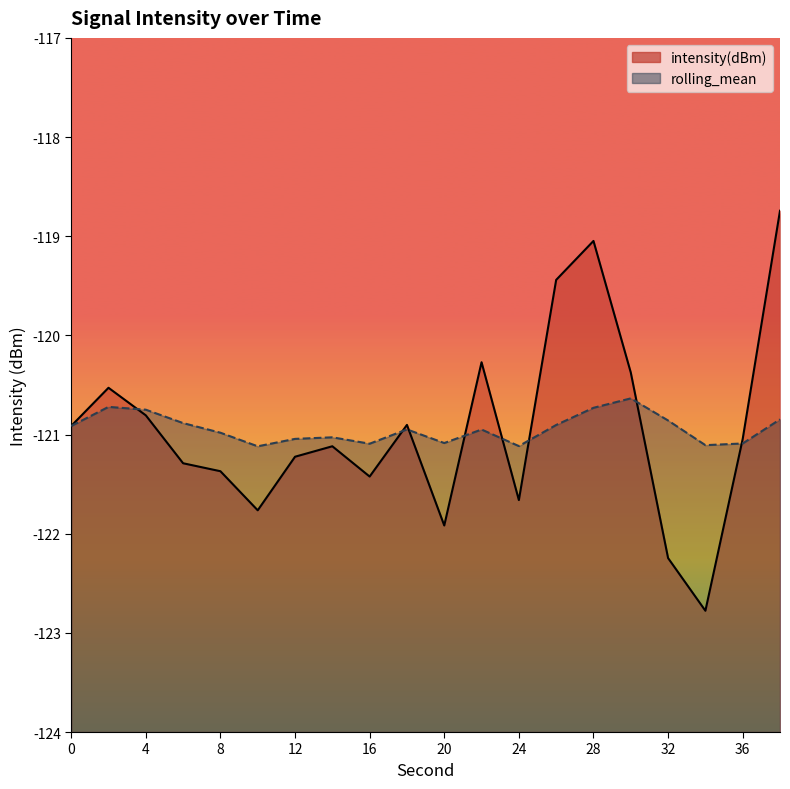

Reading right to left, list all the values displayed in this chart.

intensity(dBm): -118.7	-121.0	-122.8	-122.2	-120.4	-119.0	-119.4	-121.7	-120.3	-121.9	-120.9	-121.4	-121.1	-121.2	-121.8	-121.4	-121.3	-120.8	-120.5	-120.9
rolling_mean: -120.8	-121.1	-121.1	-120.9	-120.6	-120.7	-120.9	-121.1	-120.9	-121.1	-120.9	-121.1	-121.0	-121.0	-121.1	-121.0	-120.9	-120.7	-120.7	-120.9